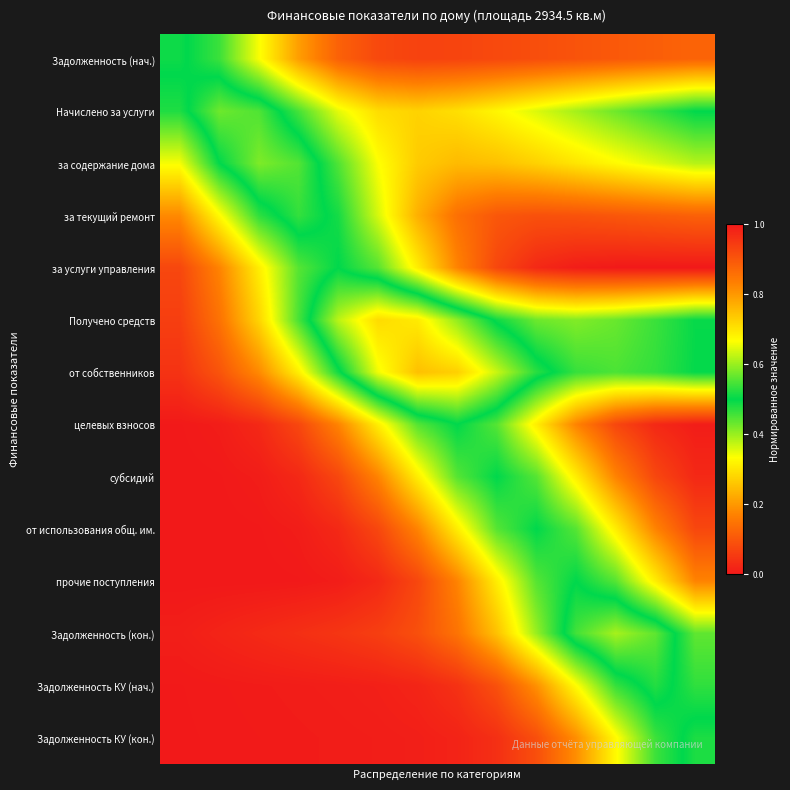

Reading left to right, what are all the values shown in this chart?

Задолженность (нач.): 0.5	0.5	0.3	0.2	0.1	0.1	0.1	0.1	0.1	0.1	0.1	0.1	0.1	0.1
Начислено за услуги: 0.5	0.6	0.6	0.5	0.4	0.3	0.3	0.3	0.3	0.4	0.4	0.4	0.5	0.5
за содержание дома: 0.3	0.5	0.6	0.6	0.4	0.3	0.3	0.2	0.3	0.3	0.3	0.3	0.4	0.4
за текущий ремонт: 0.2	0.3	0.5	0.5	0.5	0.4	0.2	0.1	0.1	0.1	0.1	0.1	0.1	0.1
за услуги управления: 0.1	0.2	0.3	0.4	0.5	0.4	0.3	0.2	0.1	0.0	0.0	0.0	0.0	0.0
Получено средств: 0.1	0.1	0.3	0.5	0.6	0.7	0.7	0.6	0.5	0.4	0.4	0.4	0.5	0.5
от собственников: 0.0	0.1	0.2	0.3	0.5	0.7	0.7	0.7	0.6	0.5	0.5	0.5	0.5	0.5
целевых взносов: 0.0	0.0	0.0	0.1	0.2	0.3	0.4	0.5	0.4	0.3	0.2	0.1	0.0	0.0
субсидий: 0.0	0.0	0.0	0.0	0.1	0.2	0.3	0.4	0.5	0.4	0.3	0.2	0.1	0.0
от использования общ. им.: 0.0	0.0	0.0	0.0	0.0	0.1	0.2	0.3	0.4	0.5	0.4	0.3	0.2	0.1
прочие поступления: 0.0	0.0	0.0	0.0	0.0	0.0	0.1	0.2	0.3	0.4	0.5	0.4	0.3	0.2
Задолженность (кон.): 0.0	0.0	0.0	0.0	0.0	0.1	0.1	0.1	0.3	0.4	0.5	0.6	0.6	0.4
Задолженность КУ (нач.): 0.0	0.0	0.0	0.0	0.0	0.0	0.0	0.0	0.1	0.2	0.3	0.5	0.5	0.5
Задолженность КУ (кон.): 0.0	0.0	0.0	0.0	0.0	0.0	0.0	0.0	0.0	0.1	0.2	0.3	0.5	0.5